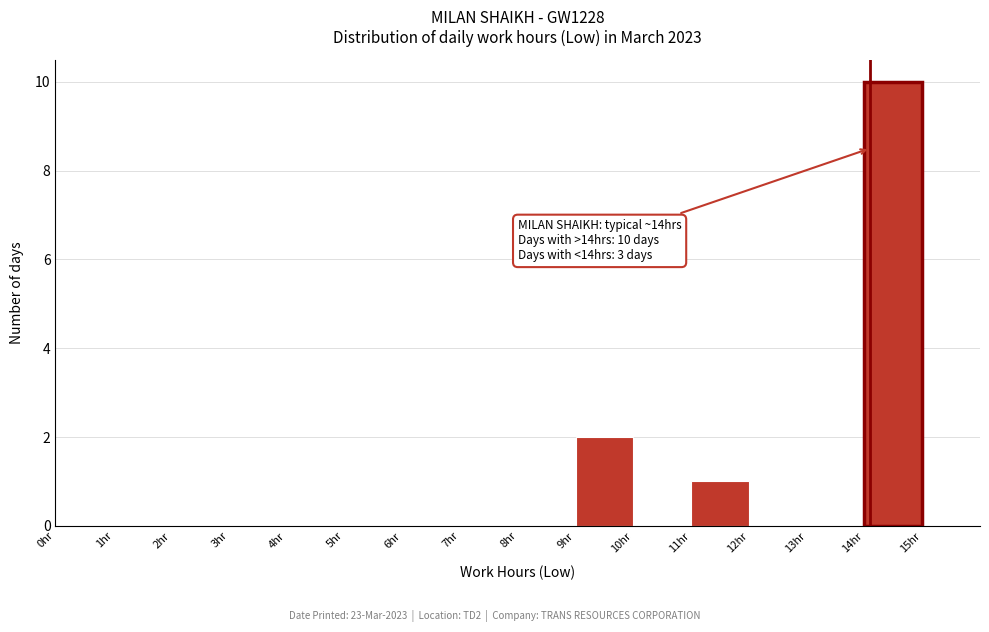

Which range on the x-axis has the tallest bar?

14 to 15